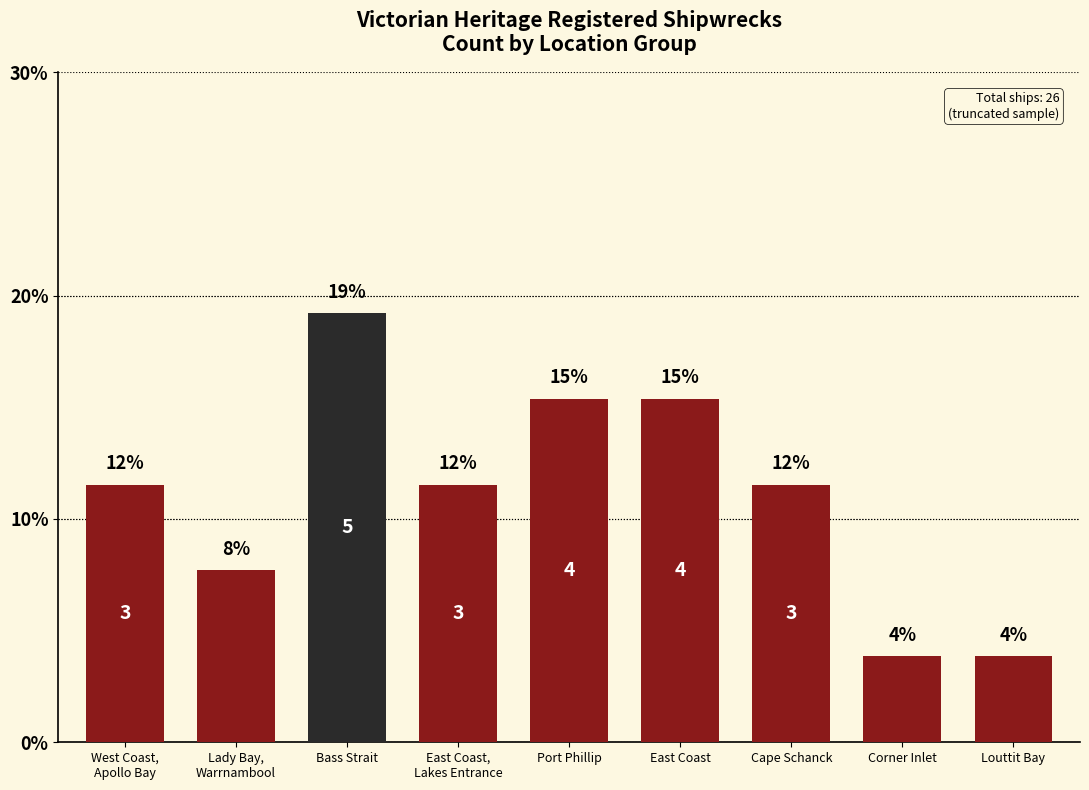

Where does the data first go above 11?

West Coast,
Apollo Bay